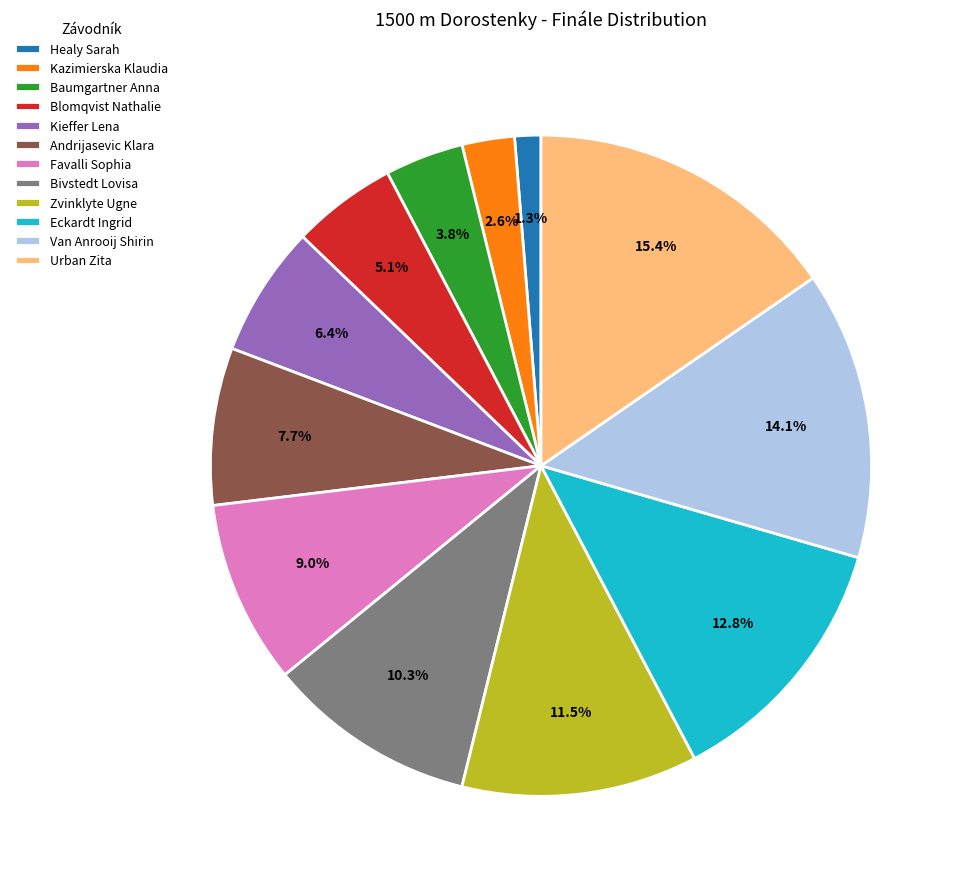

What percentage is the Urban Zita slice, to the nearest percent?

15%